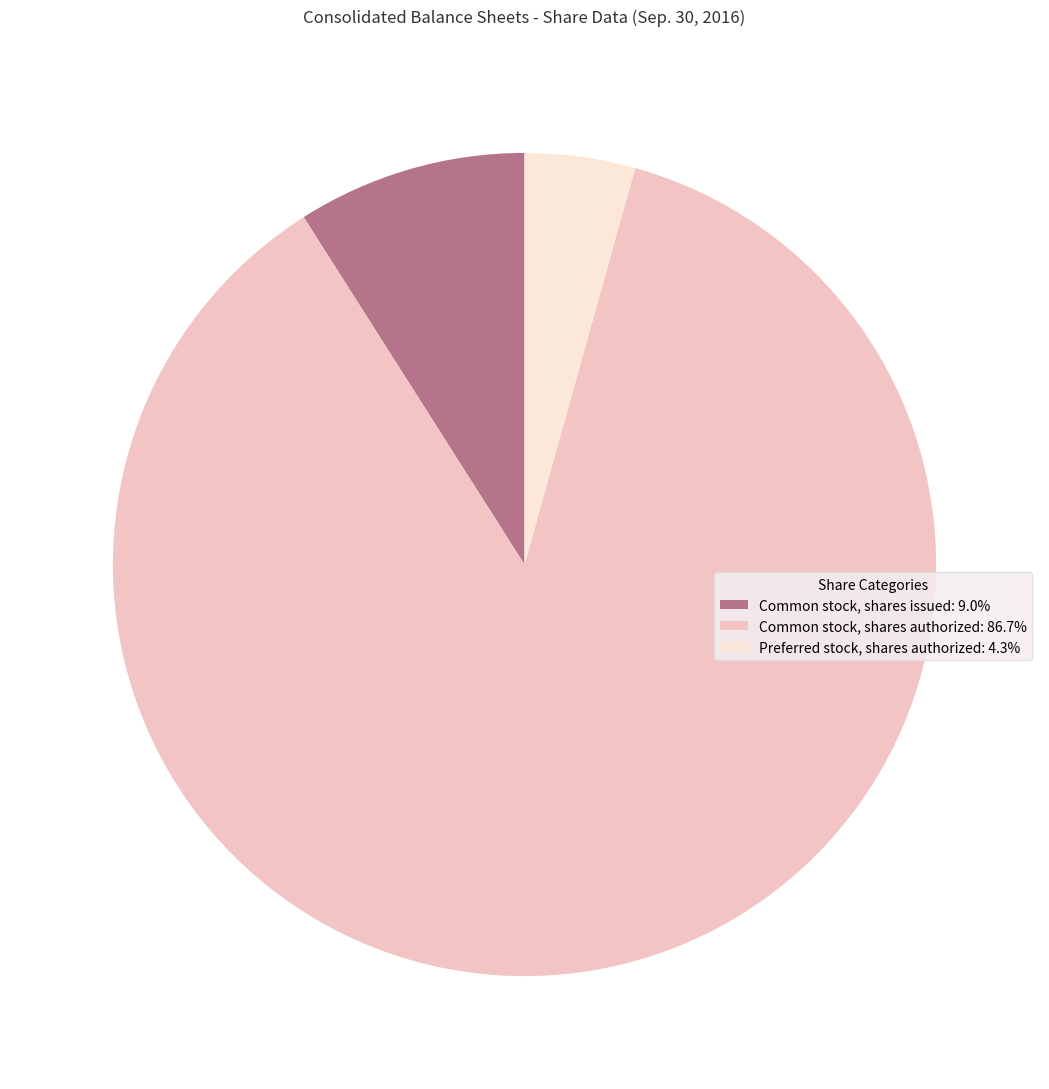

Which slice represents more than half of the pie?

Common stock, shares authorized